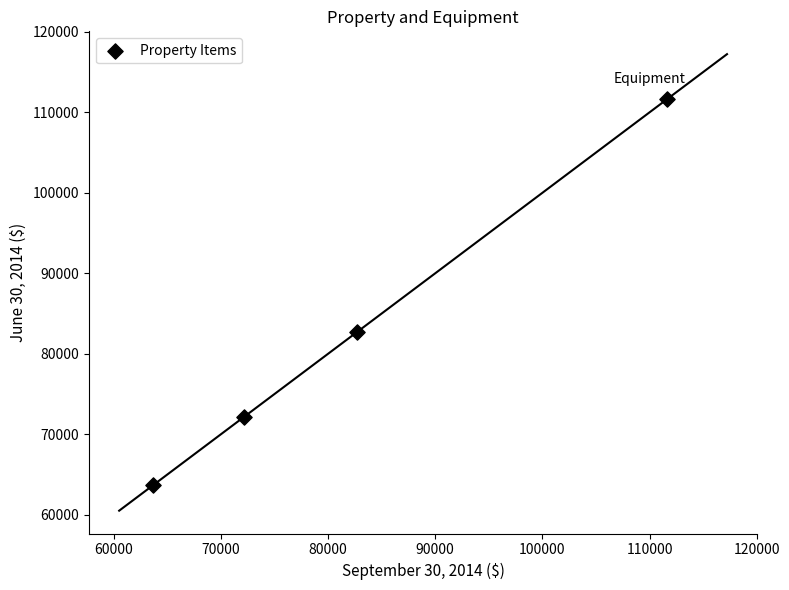

What Y value in the scatter plot is closest to 87674?

82710